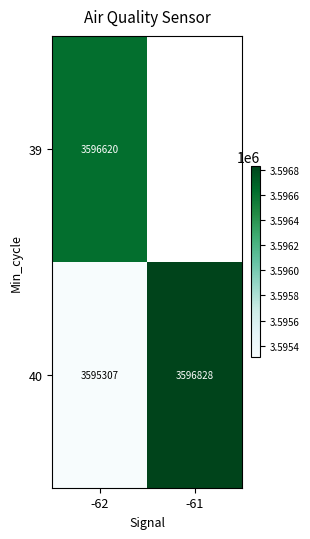

How many values in the 40 series are below 3596828?

1